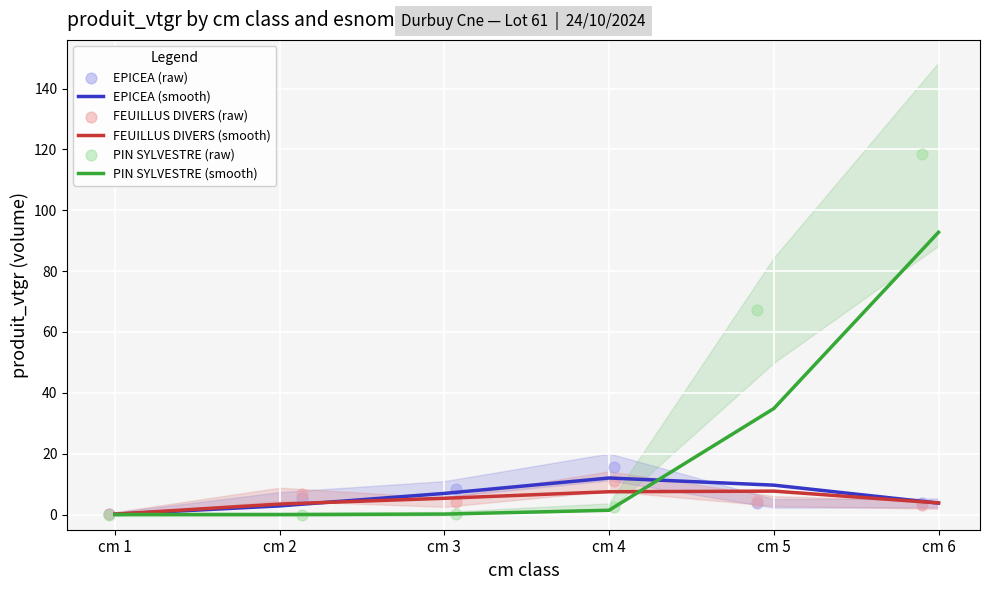

What are all the series names shown in the legend?

EPICEA (smooth), FEUILLUS DIVERS (smooth), PIN SYLVESTRE (smooth), EPICEA (raw), FEUILLUS DIVERS (raw), PIN SYLVESTRE (raw)